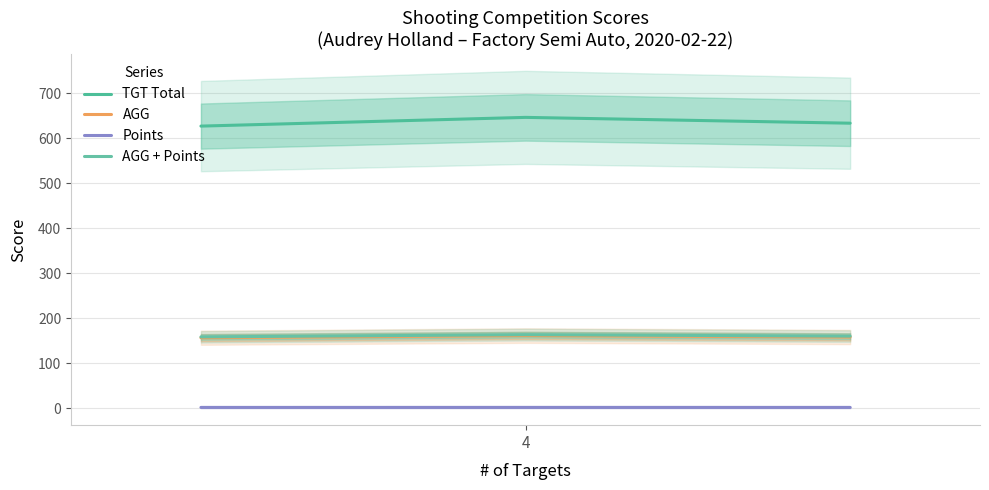

What is the value of the TGT Total point at the 2nd from the left?

646.0